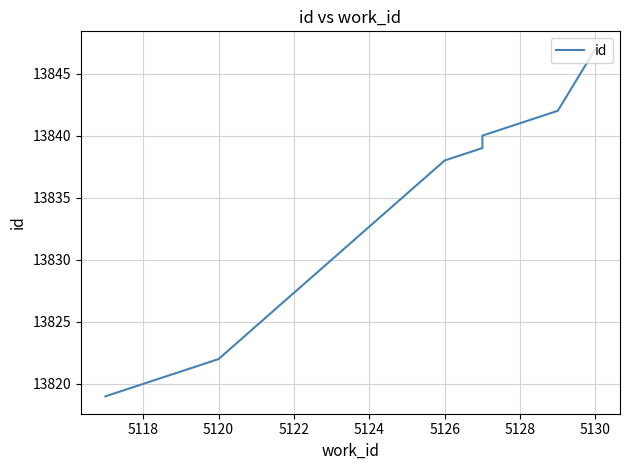

What is the greatest value displayed?

13847